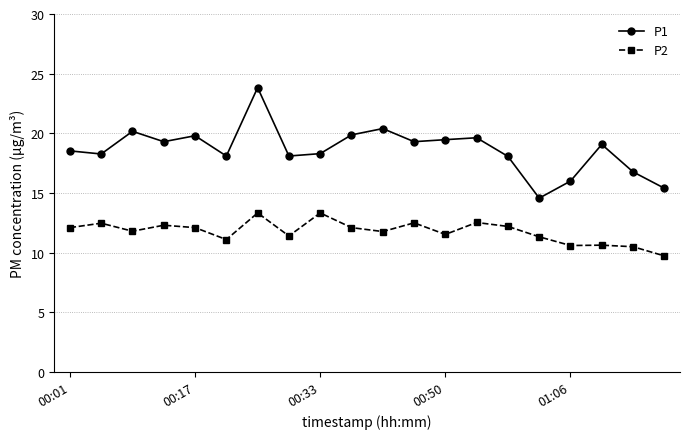

What is the greatest value displayed?

23.8